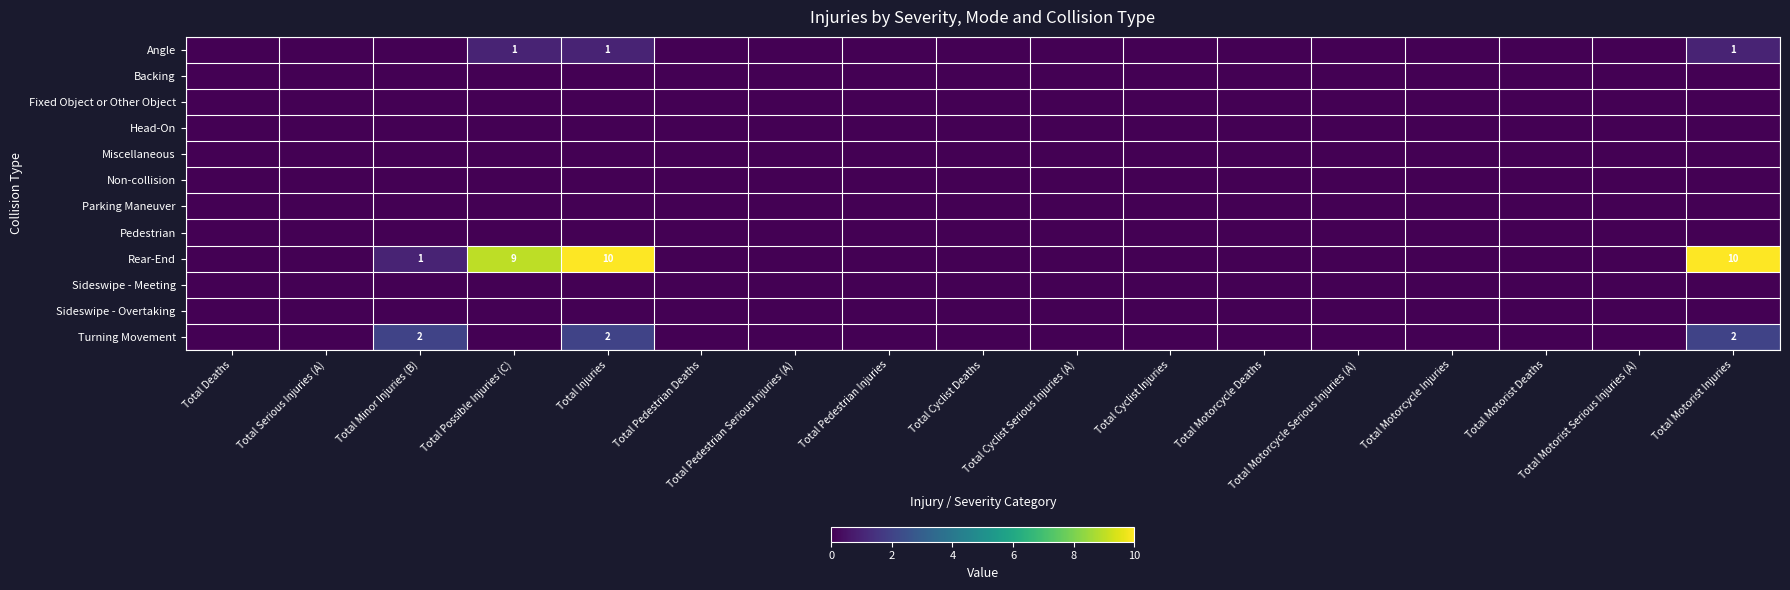

The Rear-End series shows 0 at Total Deaths. True or false?

True